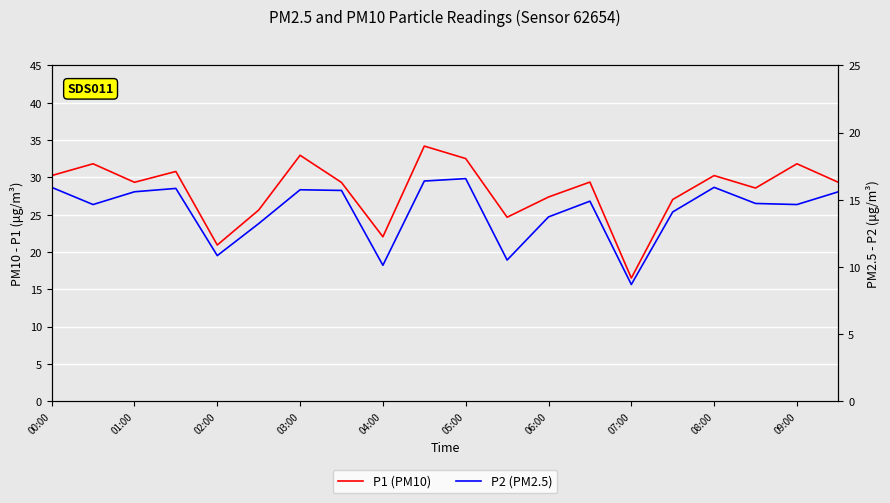

True or false: P2 and P1 cross at least once.

False